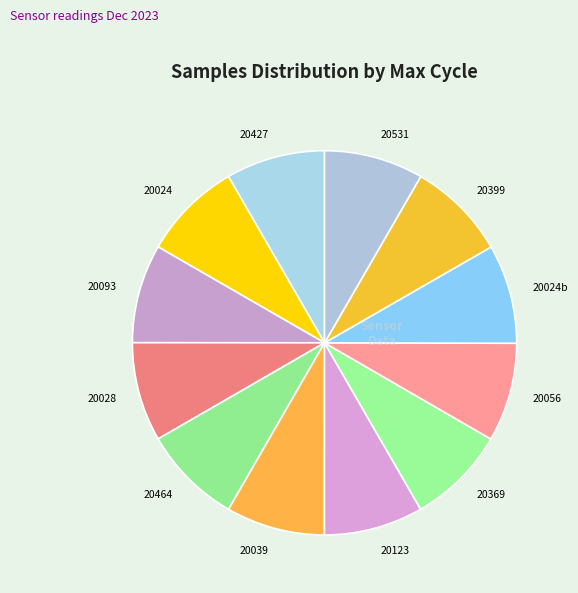

Is there any slice that represents more than half of the pie?

No